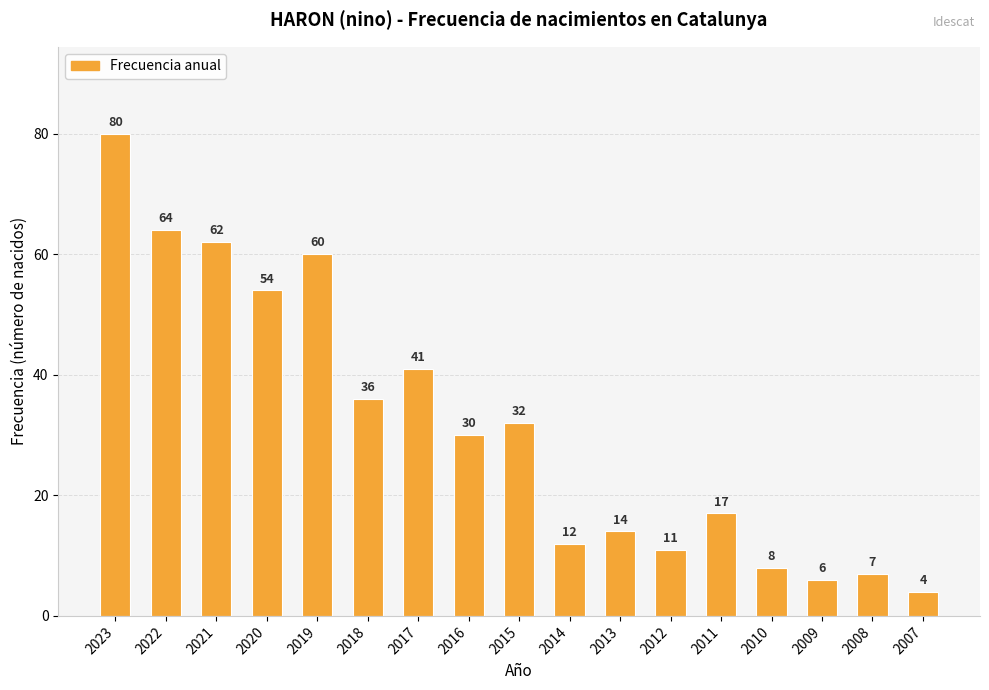

Which has a higher value, 2010 or 2022?

2022